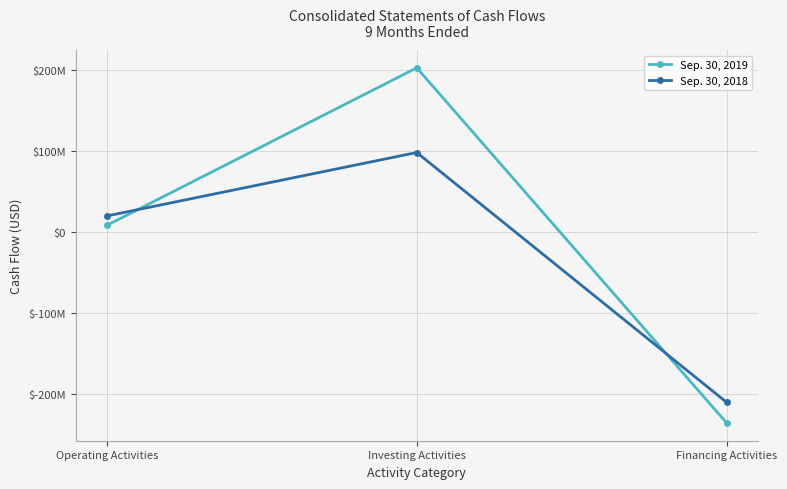

Does the chart have visible grid lines?

Yes